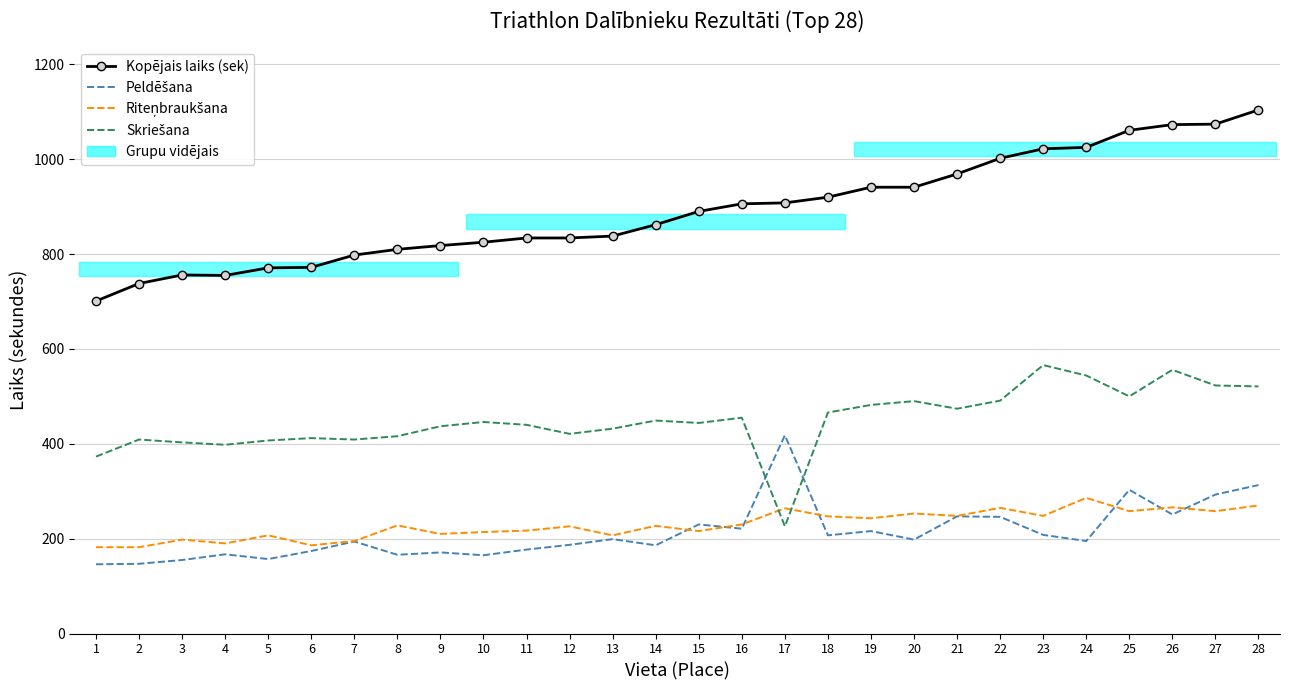

Is it true that Riteņbraukšana equals 217 at 11?

True